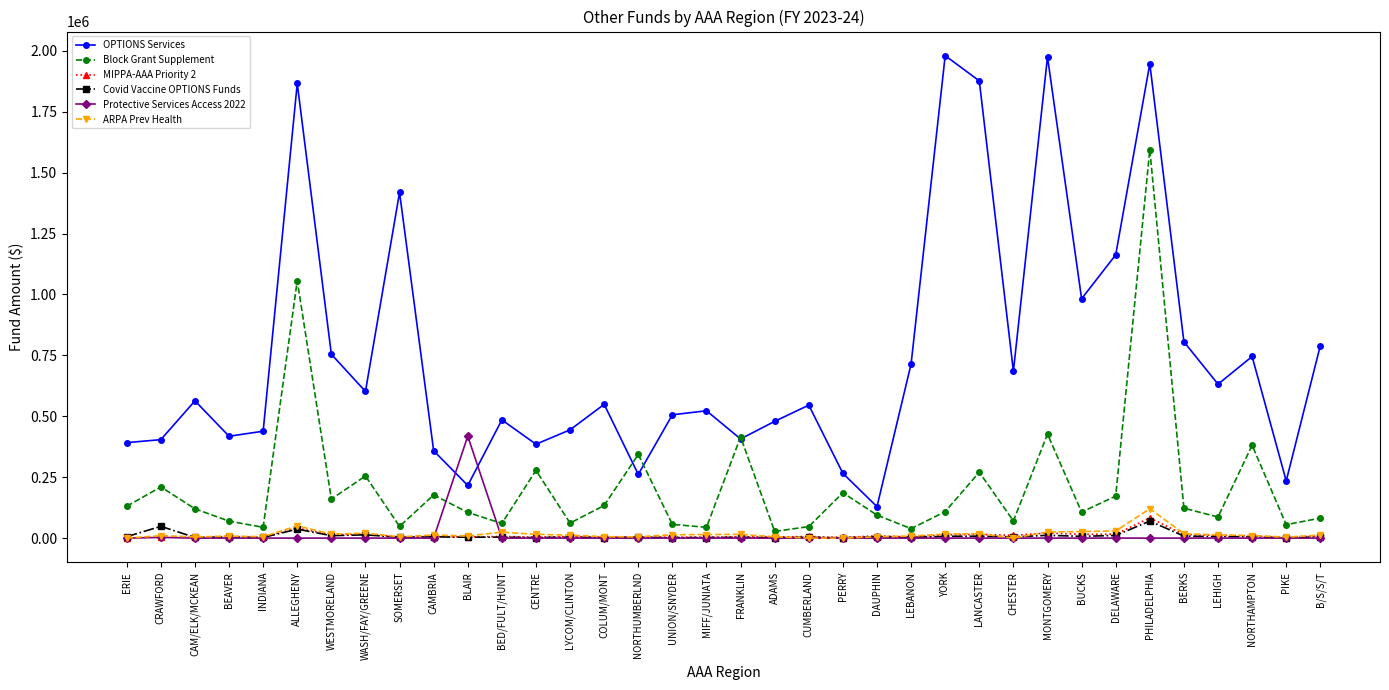

The Block Grant Supplement series shows 382433 at WASH/FAY/GREENE. True or false?

False